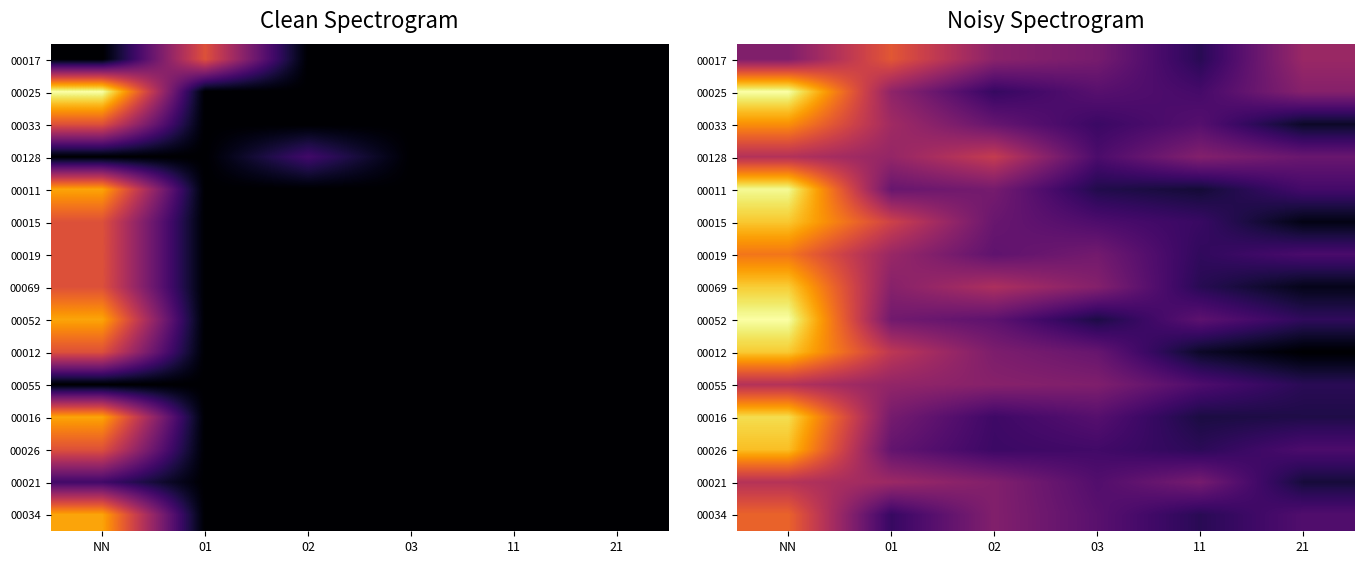

Rank the series at NN from lowest to highest value.

00017, 00128, 00055, 00021, 00034, 00019, 00033, 00026, 00015, 00012, 00069, 00016, 00011, 00052, 00025